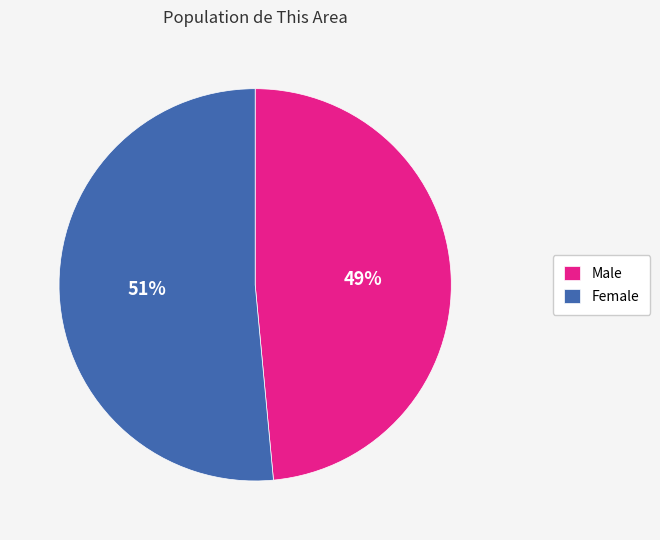

Is the sum of Male and Female greater than half?

Yes